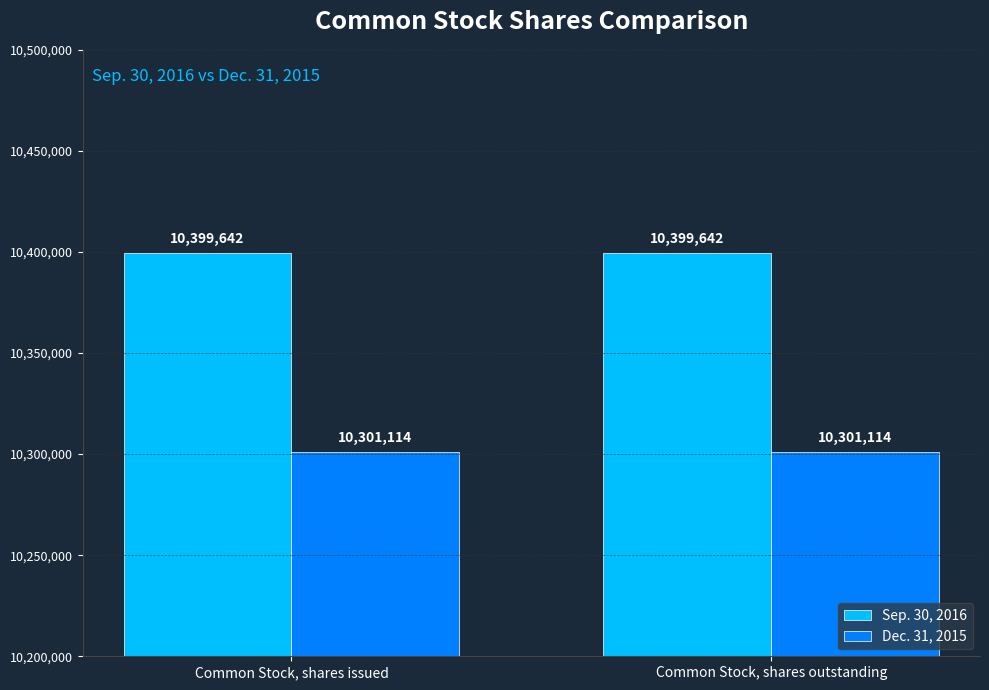

What is the spread (max minus min) of values at Common Stock, shares issued?

98528